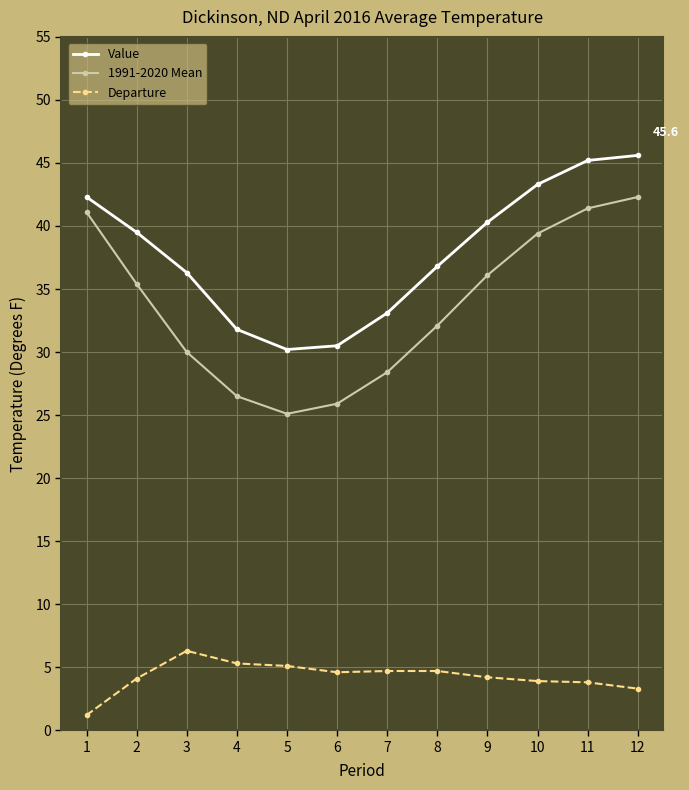

List the series in order of their peak value, lowest first.

Departure, 1991-2020 Mean, Value